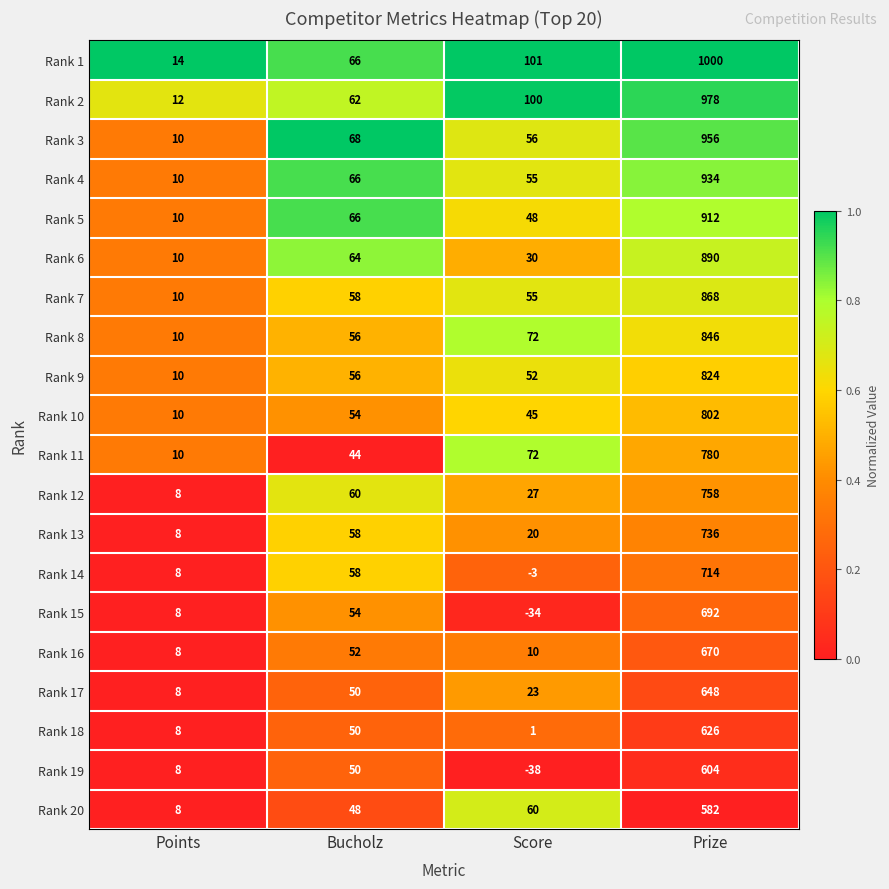

Is it true that Rank 18 equals 50 at Bucholz?

True